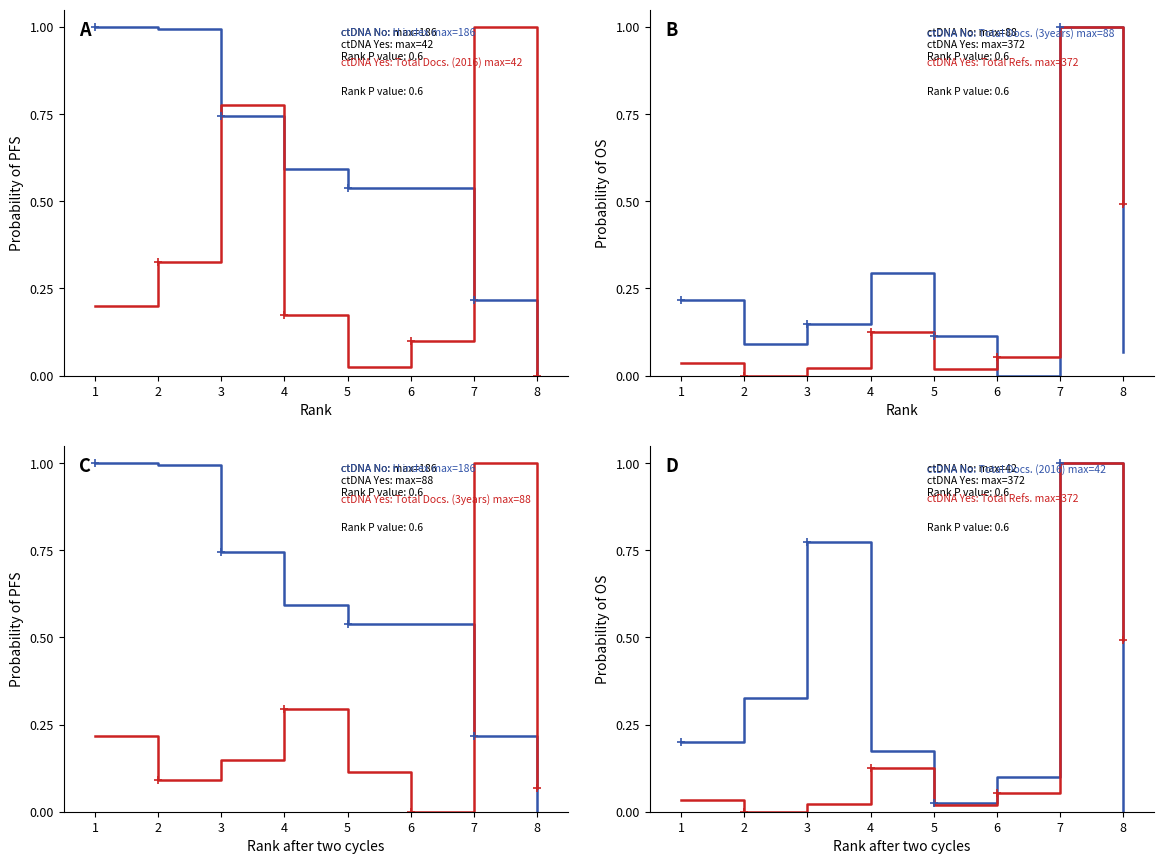

Which series ends up on top after the final intersection of ctDNA No: Total Docs. (3years) and ctDNA Yes: Total Docs. (2016)?

ctDNA Yes: Total Docs. (2016)